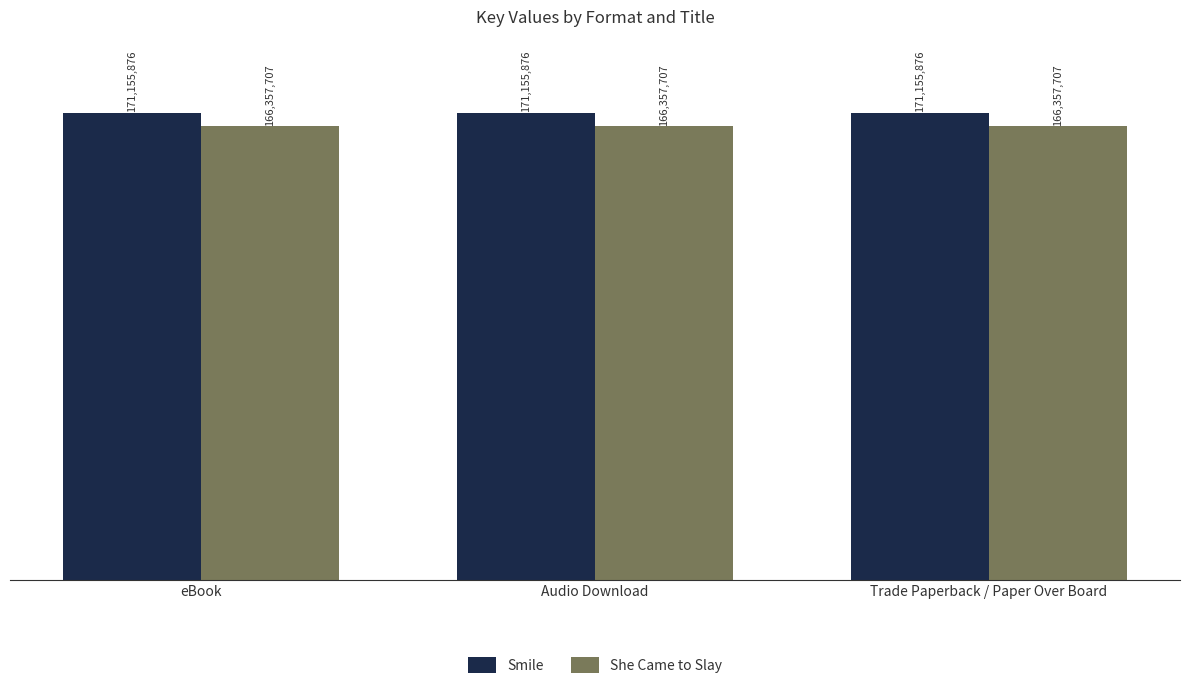

What are all the series names shown in the legend?

Smile, She Came to Slay